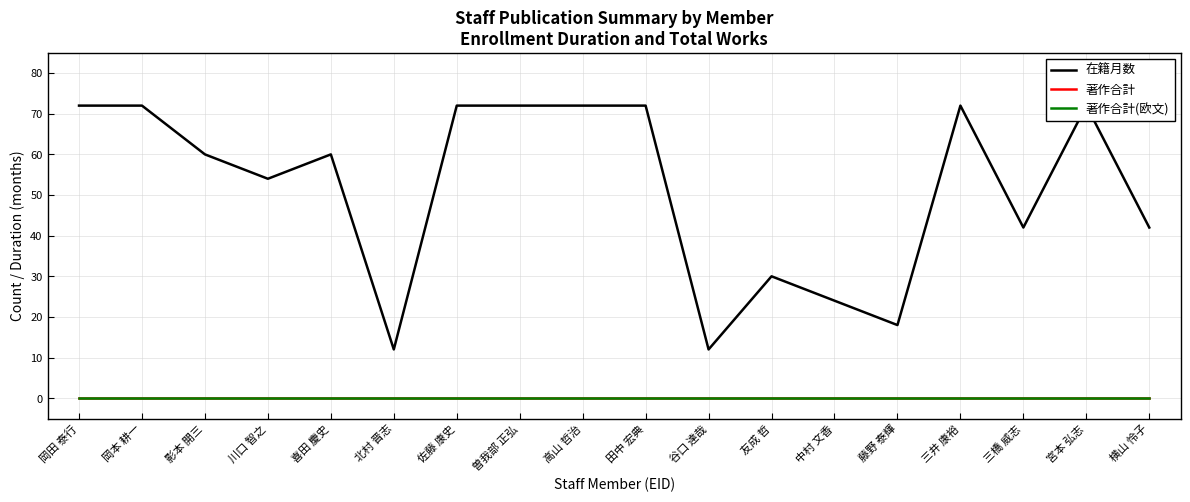

Reading right to left, extract all data points from this chart.

在籍月数: 横山 怜子=42	宮本 弘志=72	三橋 威志=42	三井 康裕=72	藤野 泰輝=18	中村 文香=24	友成 哲=30	谷口 達哉=12	田中 宏典=72	高山 哲治=72	曽我部 正弘=72	佐藤 康史=72	北村 晋志=12	喜田 慶史=60	川口 智之=54	影本 開三=60	岡本 耕一=72	岡田 泰行=72
著作合計: 横山 怜子=0	宮本 弘志=0	三橋 威志=0	三井 康裕=0	藤野 泰輝=0	中村 文香=0	友成 哲=0	谷口 達哉=0	田中 宏典=0	高山 哲治=0	曽我部 正弘=0	佐藤 康史=0	北村 晋志=0	喜田 慶史=0	川口 智之=0	影本 開三=0	岡本 耕一=0	岡田 泰行=0
著作合計(欧文): 横山 怜子=0	宮本 弘志=0	三橋 威志=0	三井 康裕=0	藤野 泰輝=0	中村 文香=0	友成 哲=0	谷口 達哉=0	田中 宏典=0	高山 哲治=0	曽我部 正弘=0	佐藤 康史=0	北村 晋志=0	喜田 慶史=0	川口 智之=0	影本 開三=0	岡本 耕一=0	岡田 泰行=0